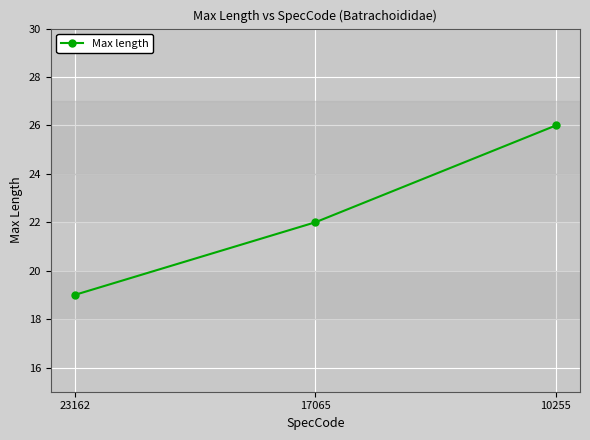

Rank the categories by value from lowest to highest.

23162, 17065, 10255